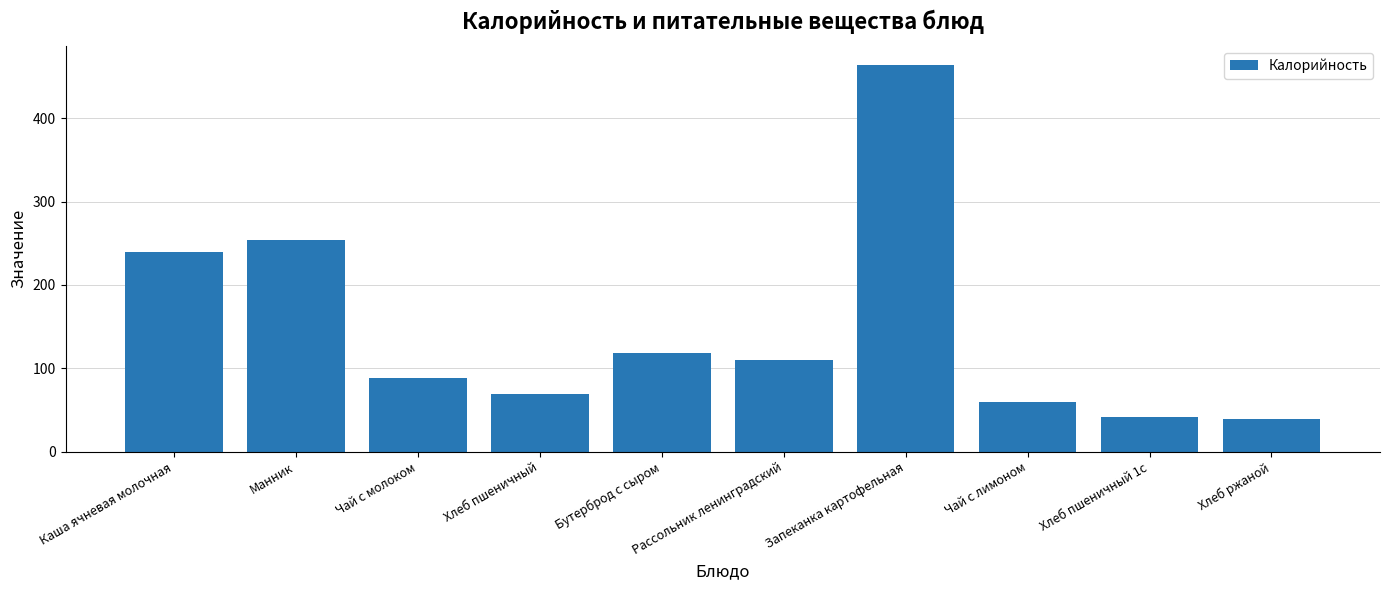

True or false: the data shows 752.7 at Запеканка картофельная.

False